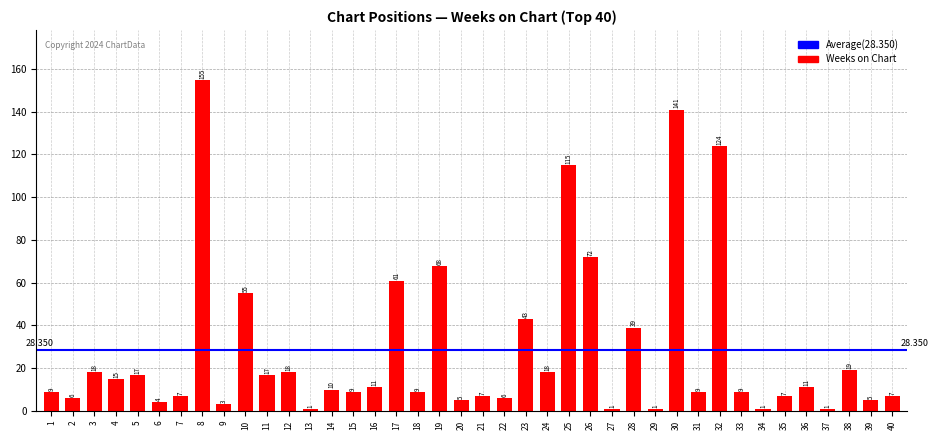

What is the change in value from 9 to 15?

+6